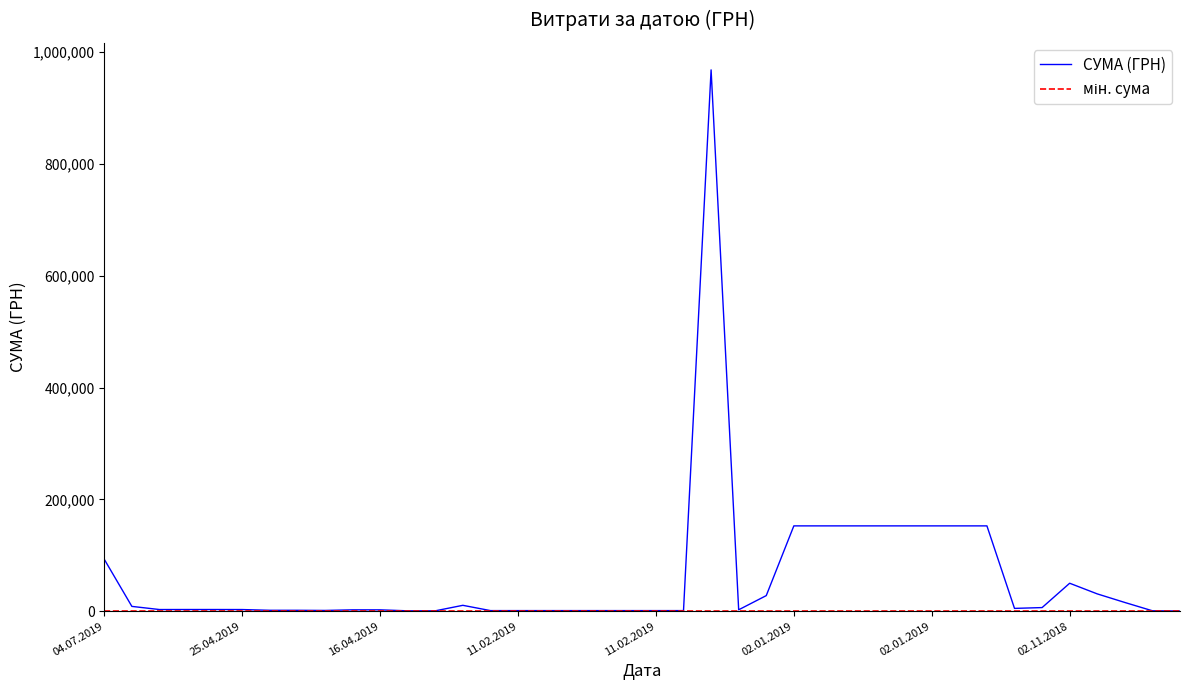

Which series has the largest range (max minus min)?

СУМА (ГРН)